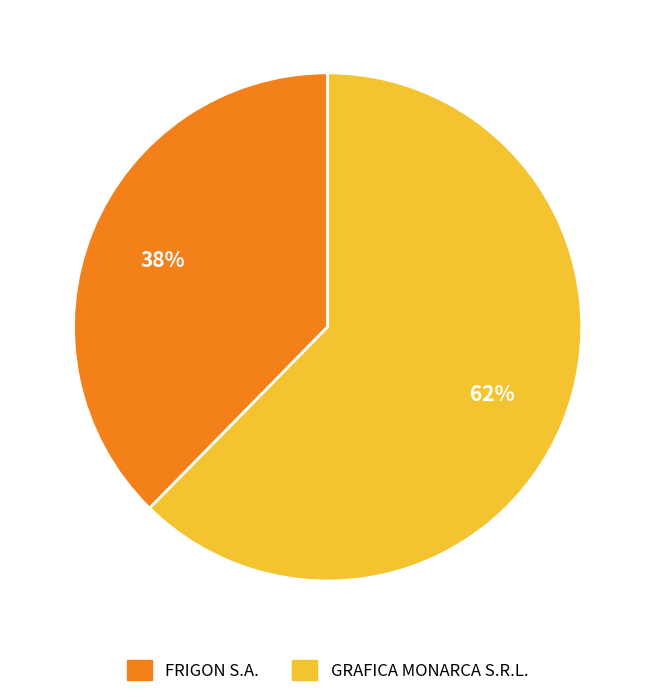

Is there a majority slice in this chart?

Yes